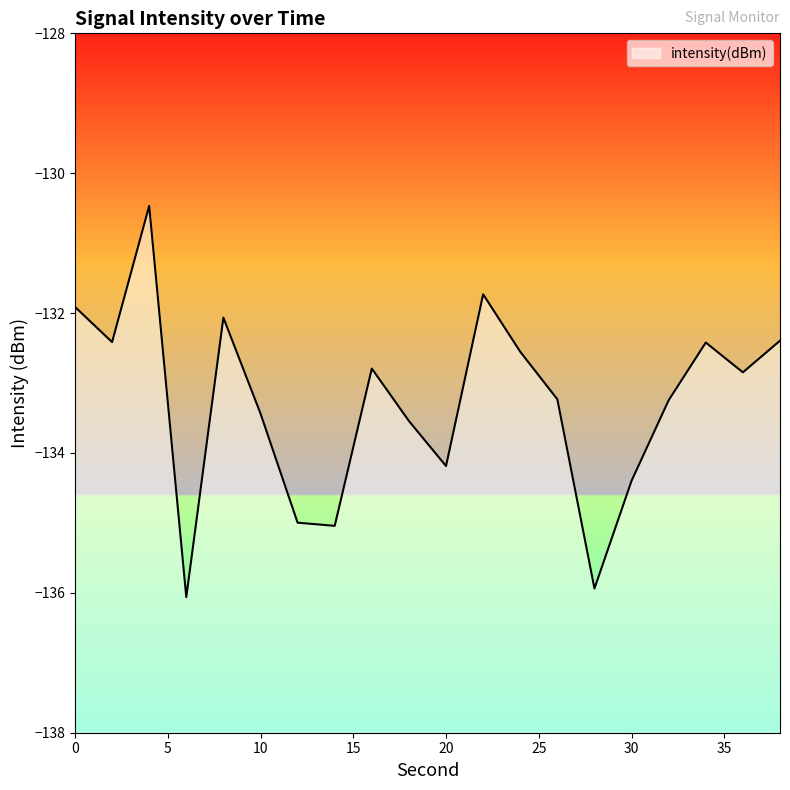

Between 12 and 10, which is larger?

10